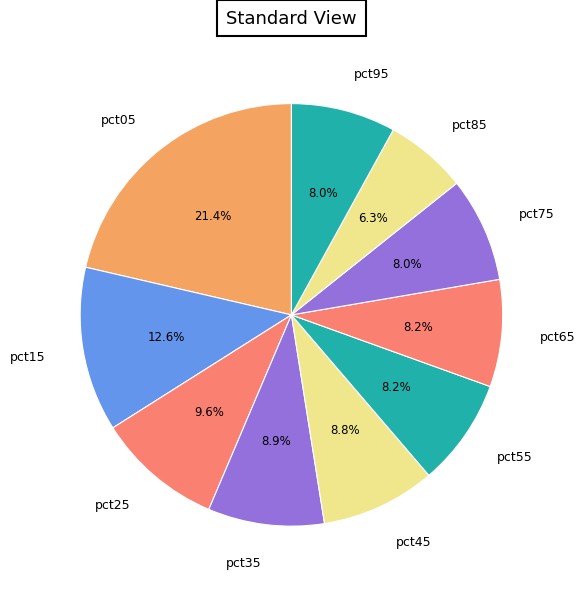

Count the number of slices in the pie.

10